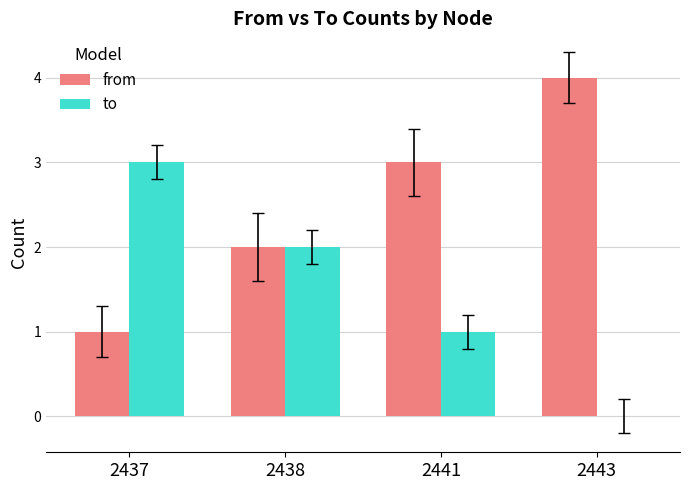

What is the total value across all series at 2438?

4